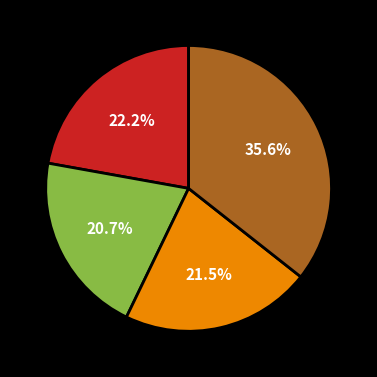

How many slices are in this pie chart?

4